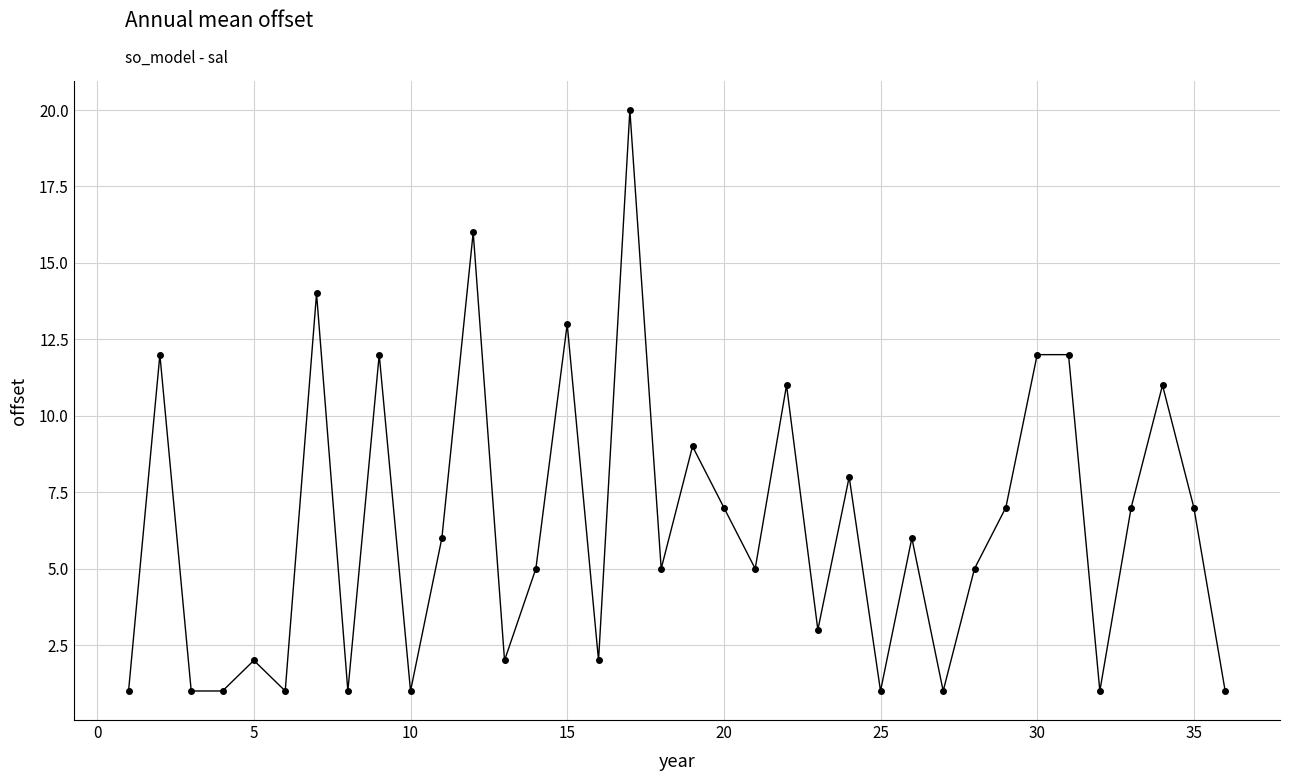

What is the average value?

6